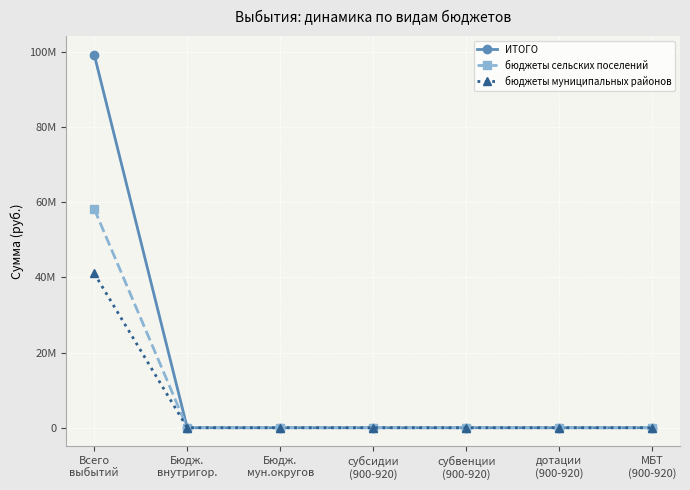

Does the chart have visible grid lines?

Yes